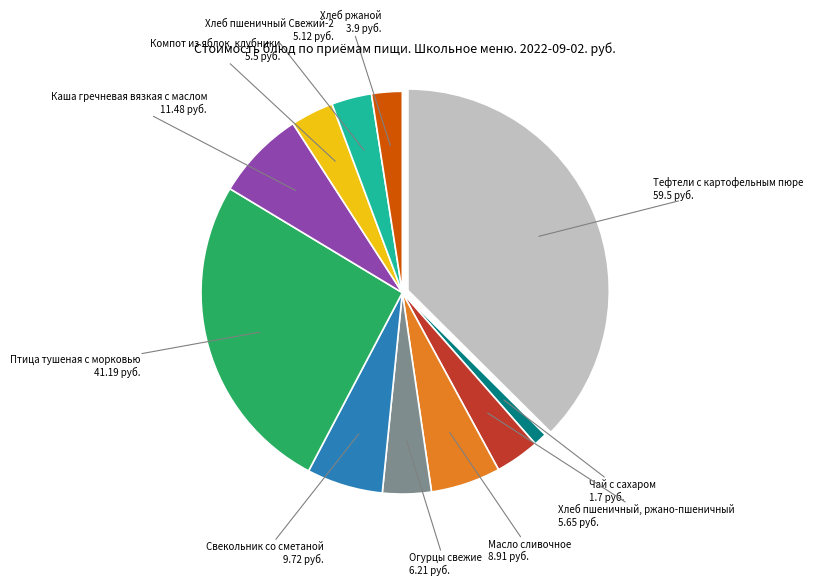

Is there any slice that represents more than half of the pie?

No